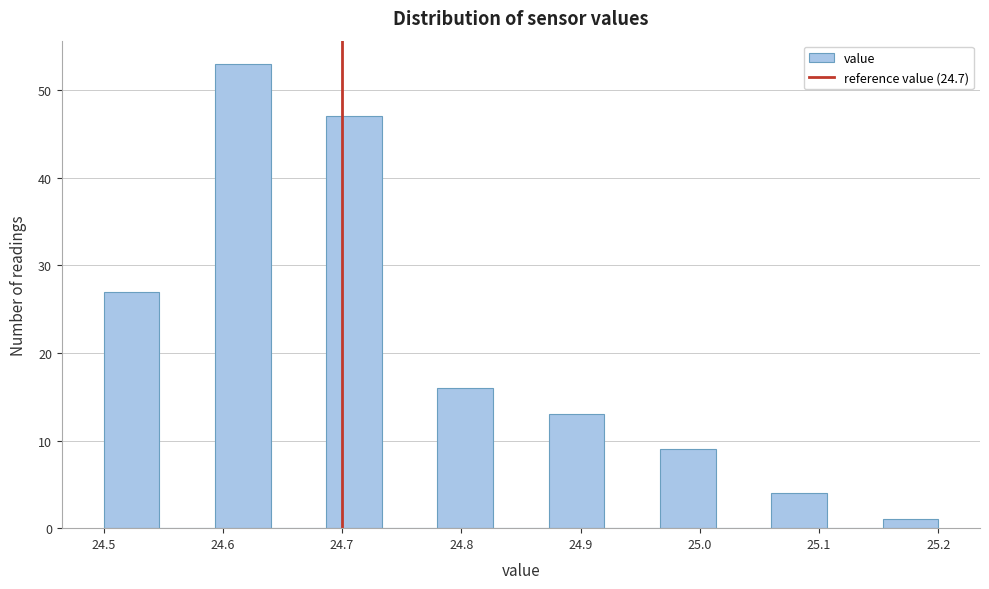

Over which range of the x-axis is the bar tallest?

24.59 to 24.64